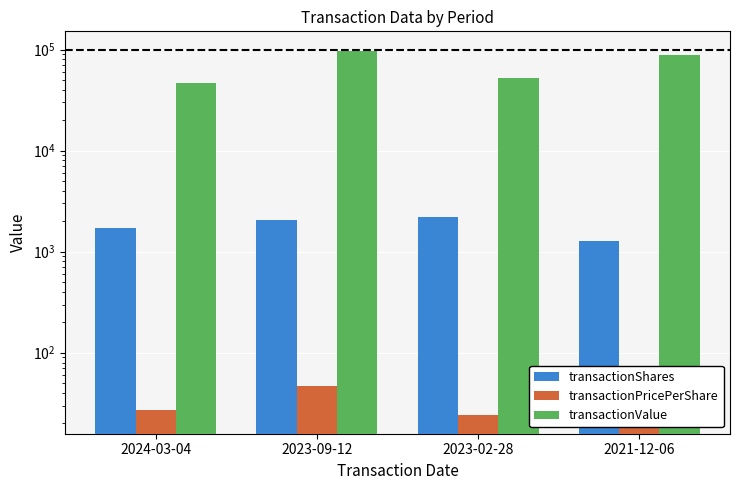

What is the difference between the transactionPricePerShare values at 2021-12-06 and 2023-09-12?

22.8